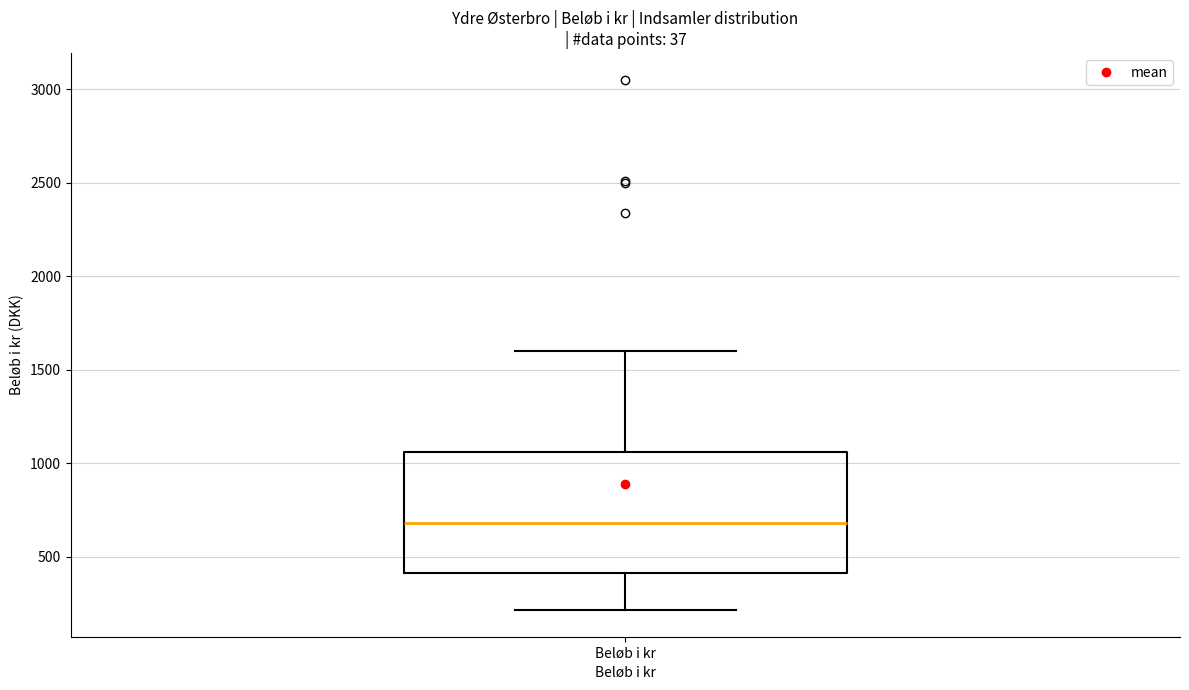

Transcribe this box plot: give where the median line is, the range the box spans, and where the two whiskers end, as read against the y-axis. The values are not printed on the chart, so give them approximately, as read against the axis.

median 700, box 400 to 1050, whiskers 200 to 1600